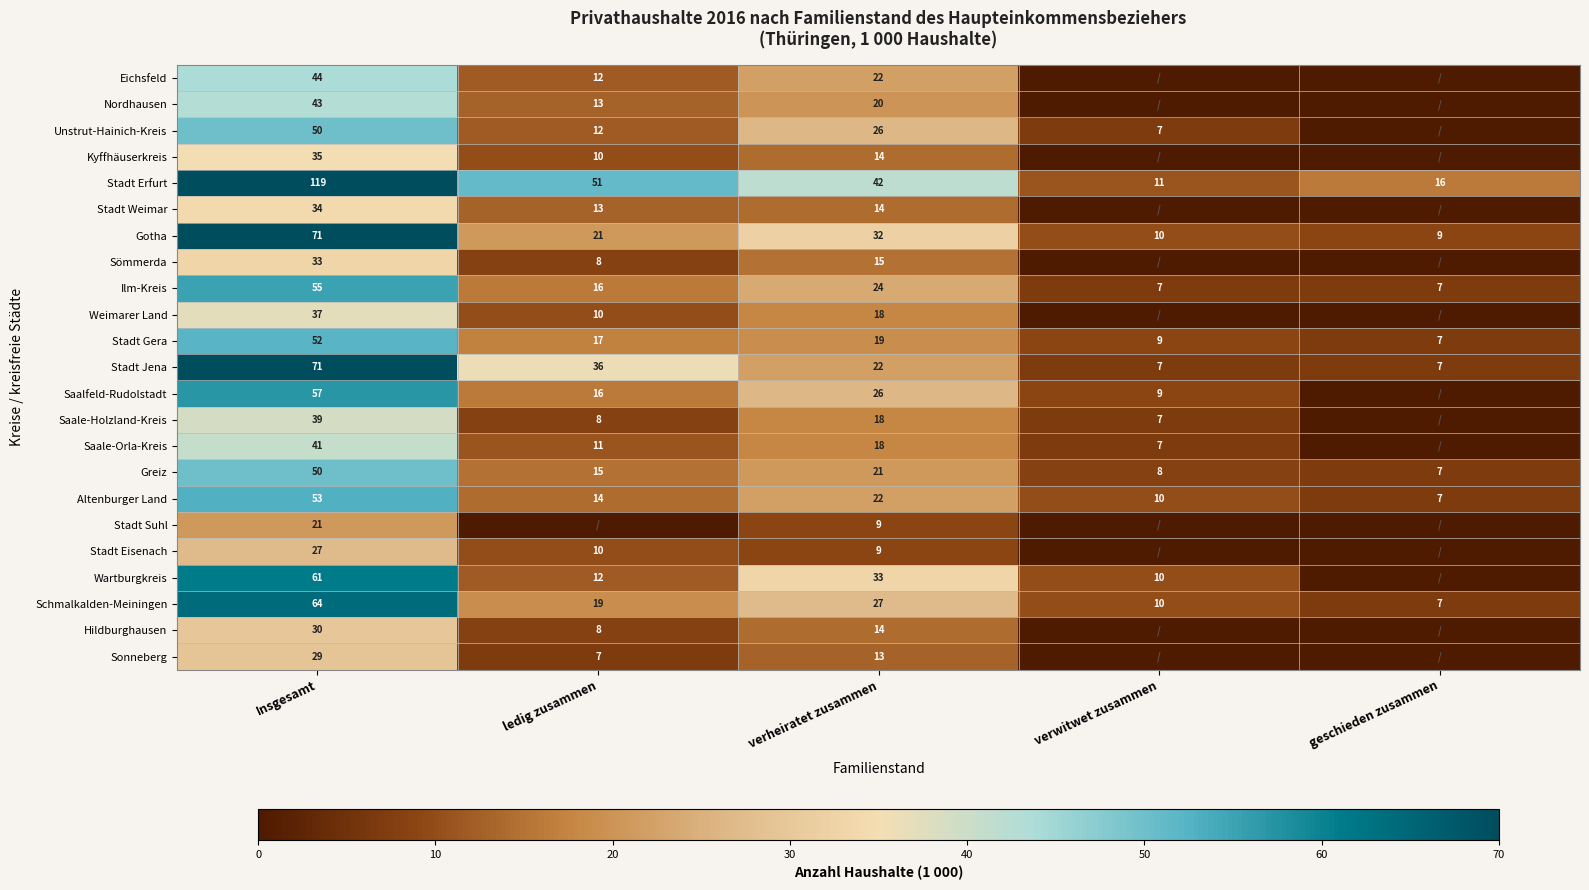

Where is Ilm-Kreis nearest to the value 31?

verheiratet zusammen